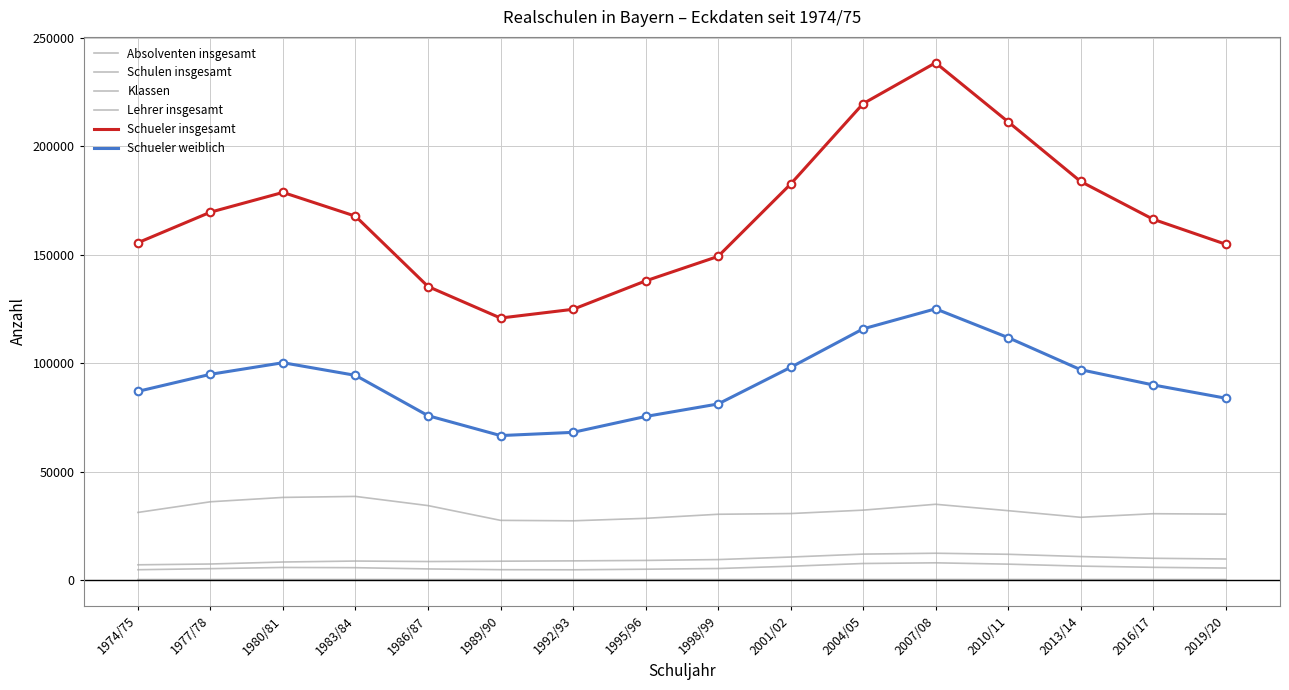

Is the value of Absolventen insgesamt at 1977/78 greater than the value of Lehrer insgesamt at 1980/81?

Yes